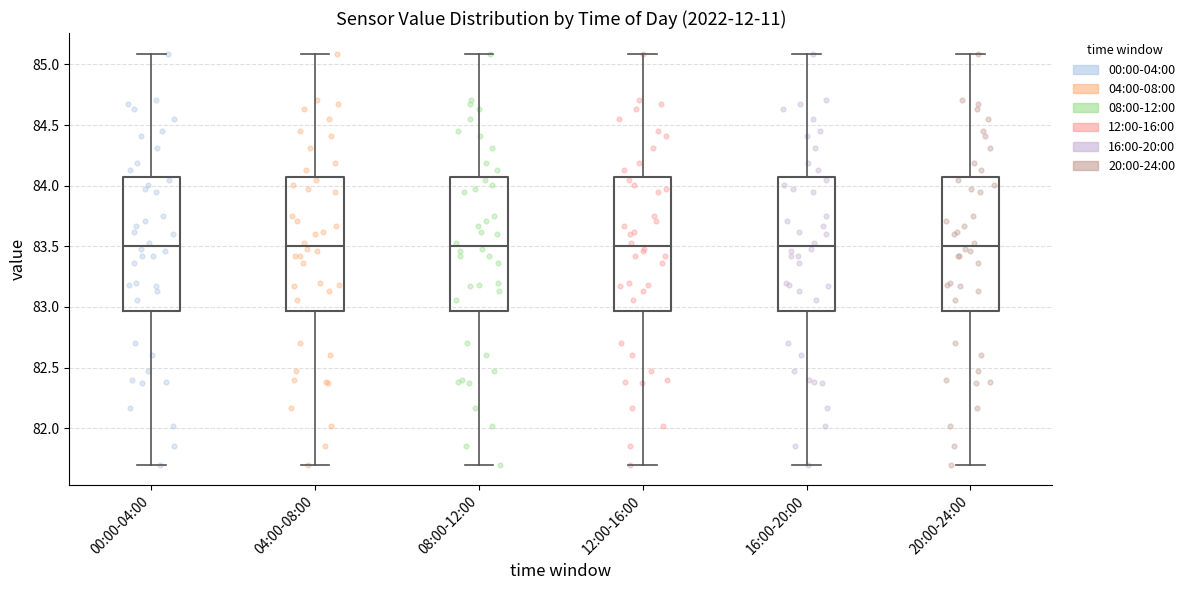

Reading left to right, transcribe this box plot: for each box, give where its median line is, the range the box spans, and where its two whiskers end, as read against the y-axis. The values are not printed on the chart, so give them approximately, as read against the axis.

00:00-04:00: median 83.50, box 82.95 to 84.05, whiskers 81.70 to 85.10
04:00-08:00: median 83.50, box 82.95 to 84.05, whiskers 81.70 to 85.10
08:00-12:00: median 83.50, box 82.95 to 84.05, whiskers 81.70 to 85.10
12:00-16:00: median 83.50, box 82.95 to 84.05, whiskers 81.70 to 85.10
16:00-20:00: median 83.50, box 82.95 to 84.05, whiskers 81.70 to 85.10
20:00-24:00: median 83.50, box 82.95 to 84.05, whiskers 81.70 to 85.10